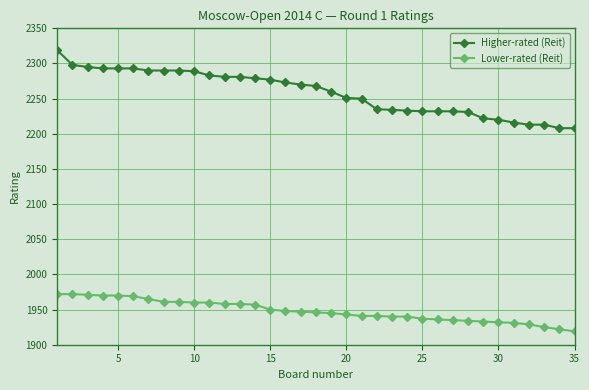

Which series has the widest spread of values?

Higher-rated (Reit)